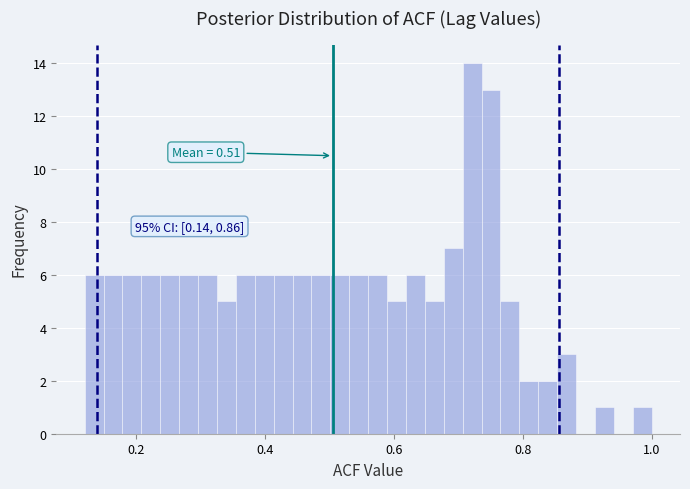

Read against the x-axis, roughly where is the centre of the tallest bar?

0.72